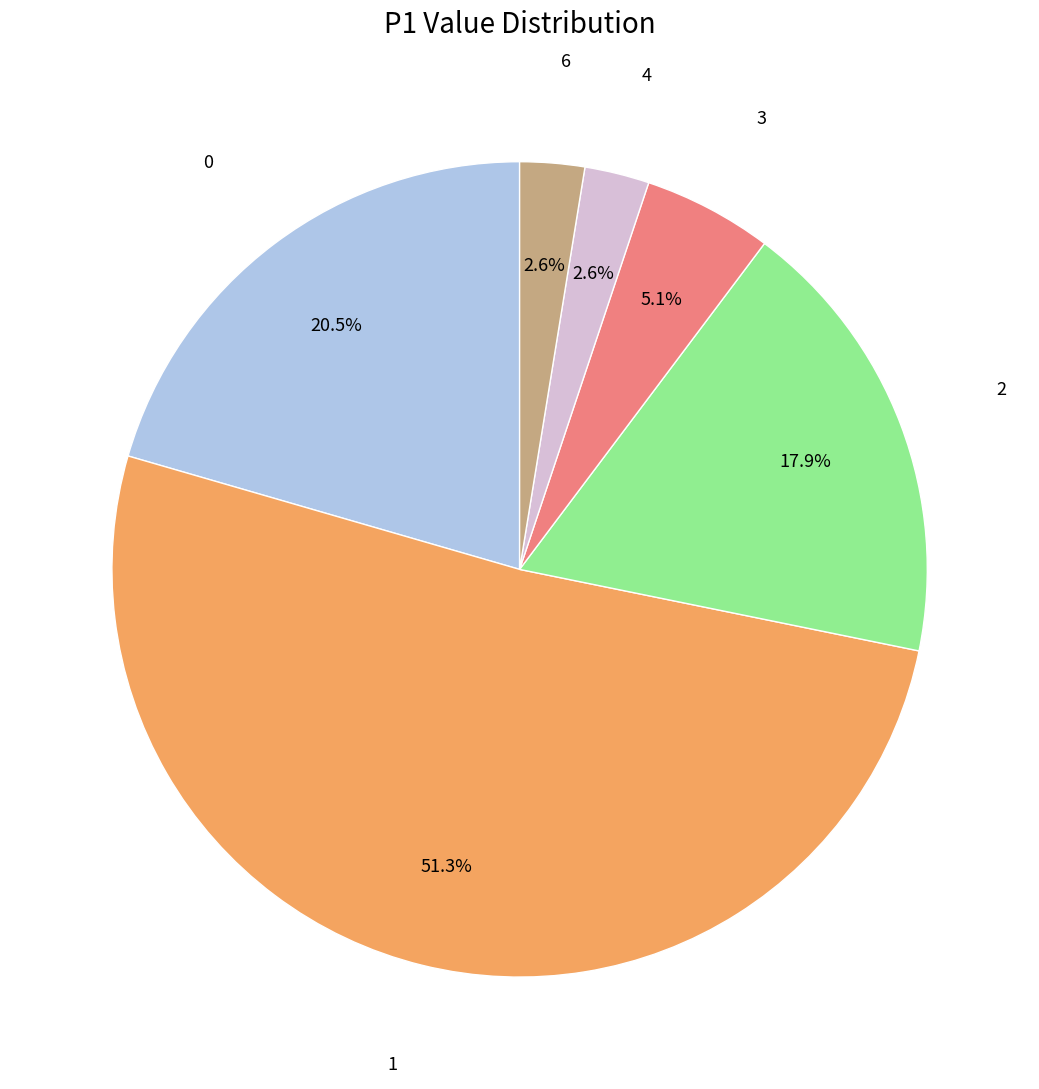

Count the number of slices in the pie.

6